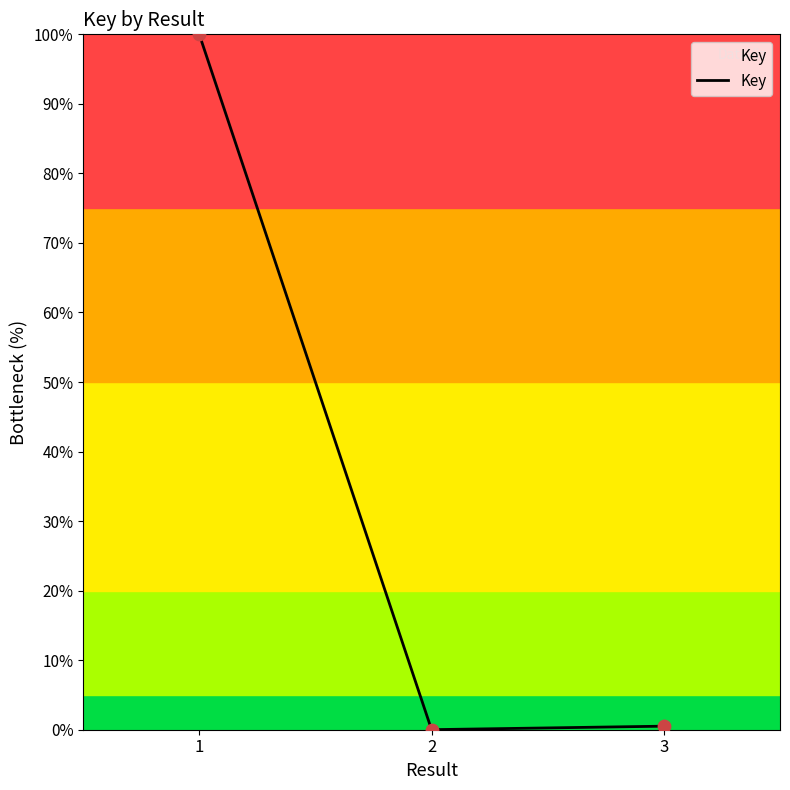

What is the change in value from 1 to 2?

-100.0